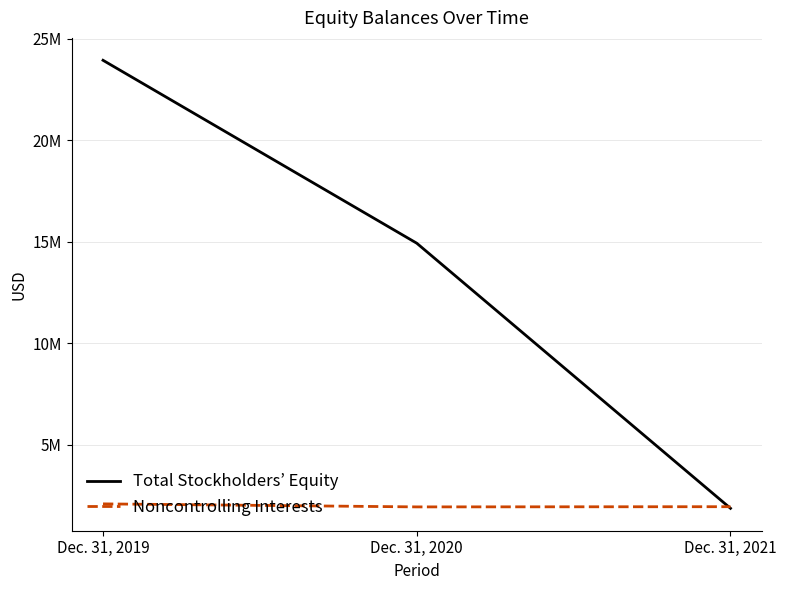

List the series in order of their peak value, lowest first.

Noncontrolling Interests, Total Stockholders’ Equity